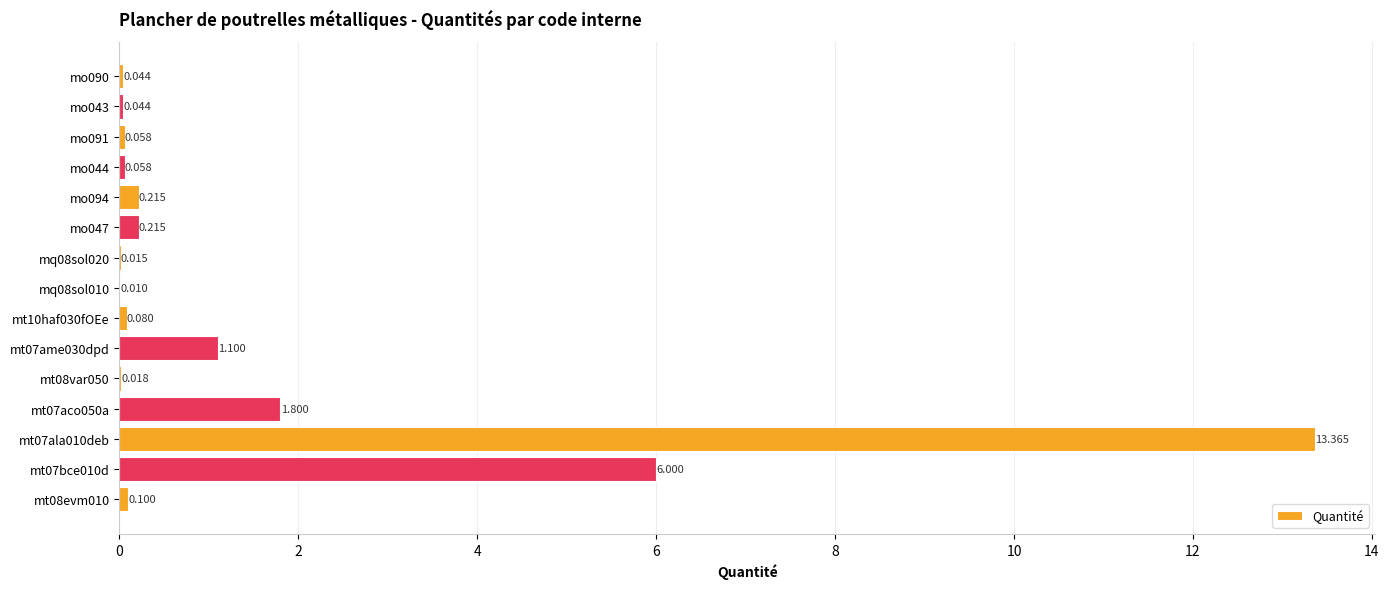

What is the greatest value displayed?

13.4